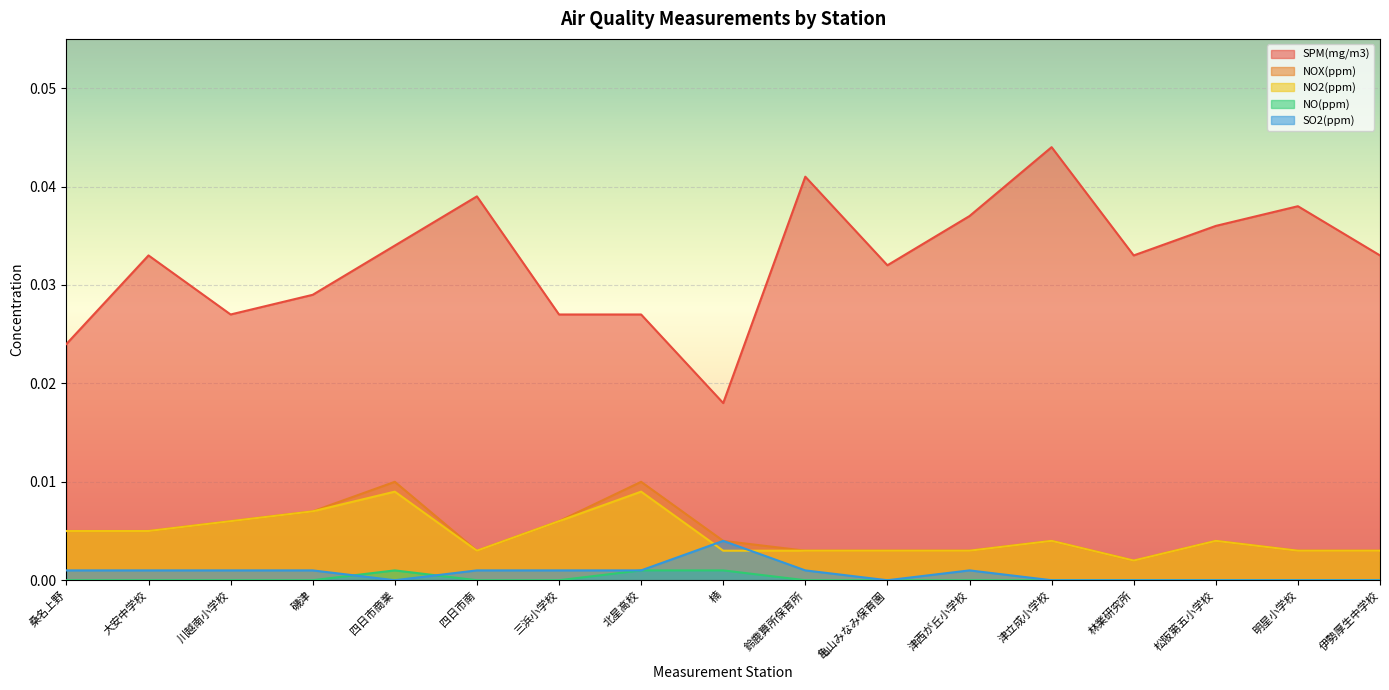

Count the number of data series in this chart.

5